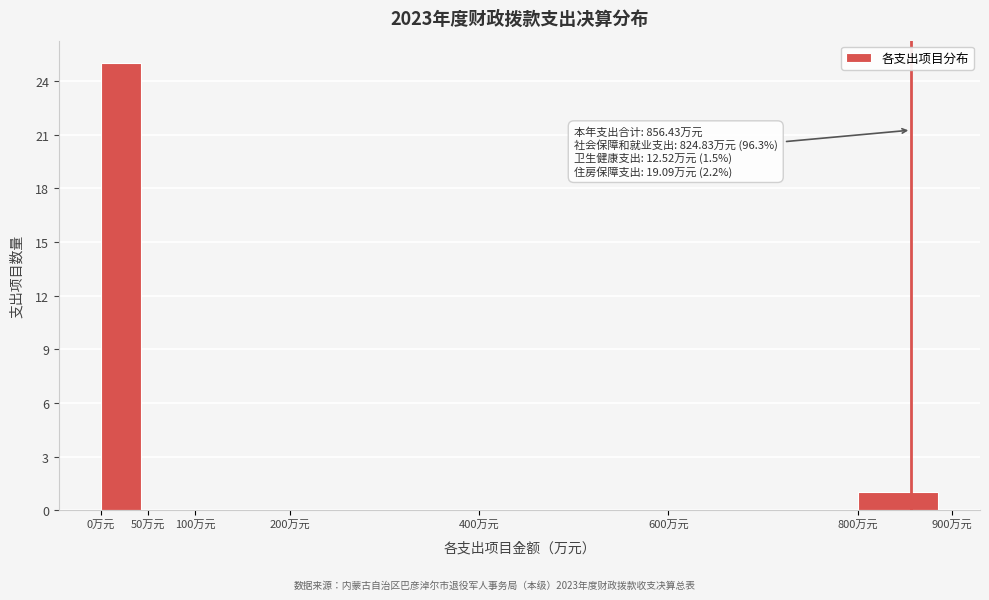

Over which range of the x-axis is the bar tallest?

0 to 50